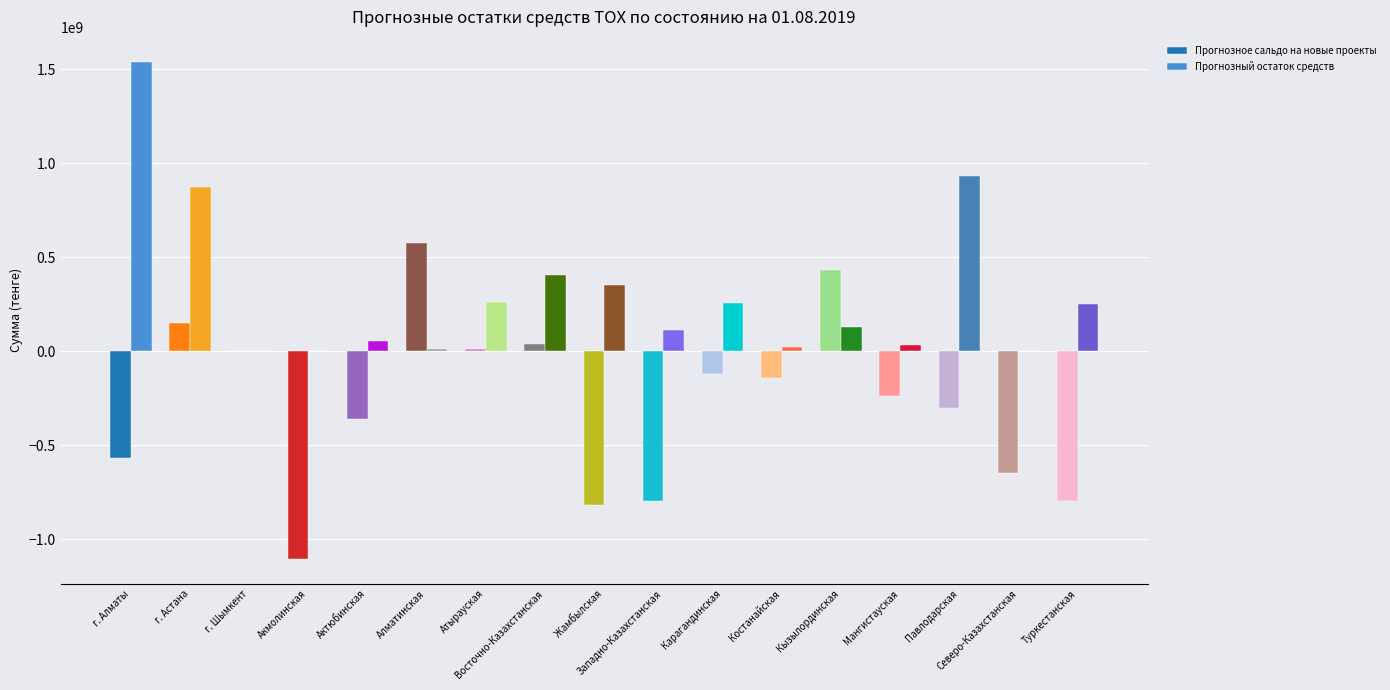

How many categories are shown in the chart?

17